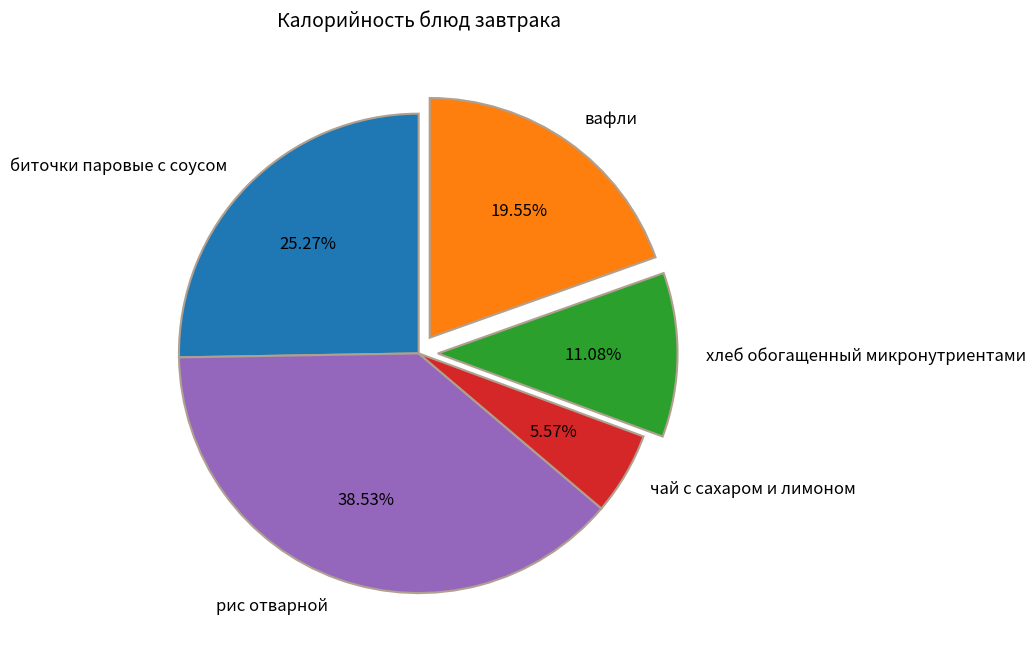

Which has a higher value, биточки паровые с соусом or чай с сахаром и лимоном?

биточки паровые с соусом